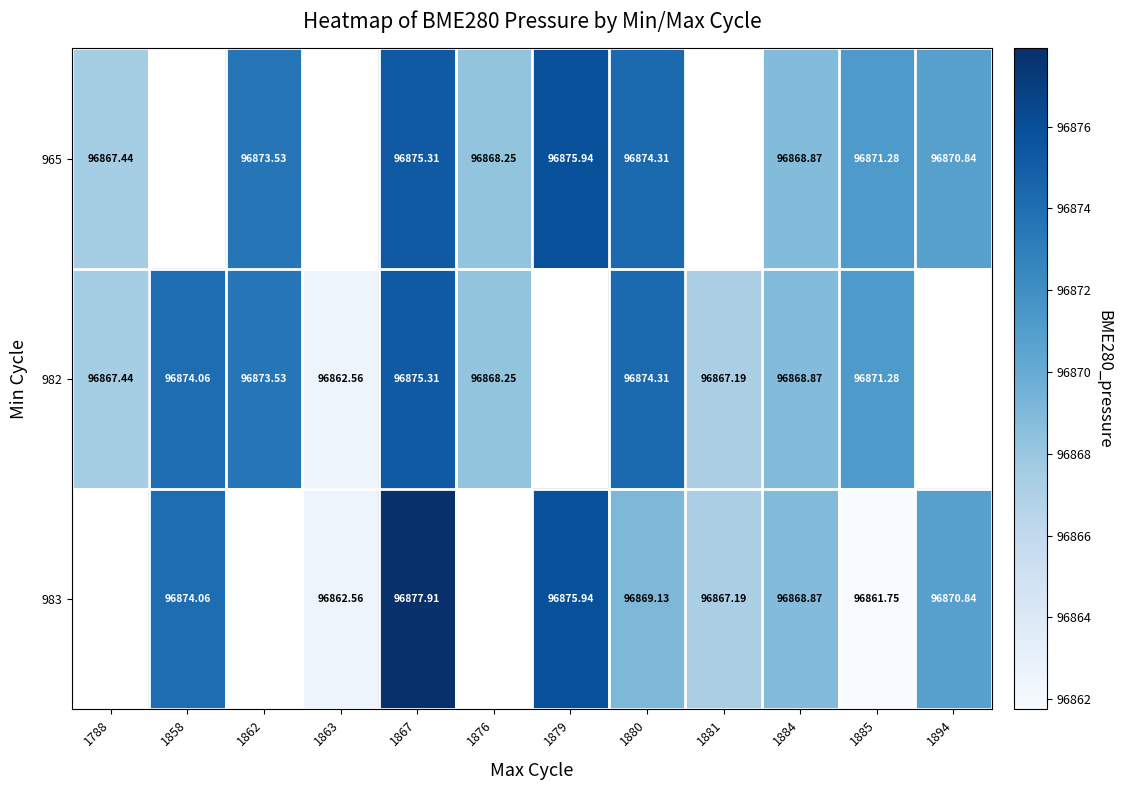

What is the maximum value shown in the chart?

96877.9